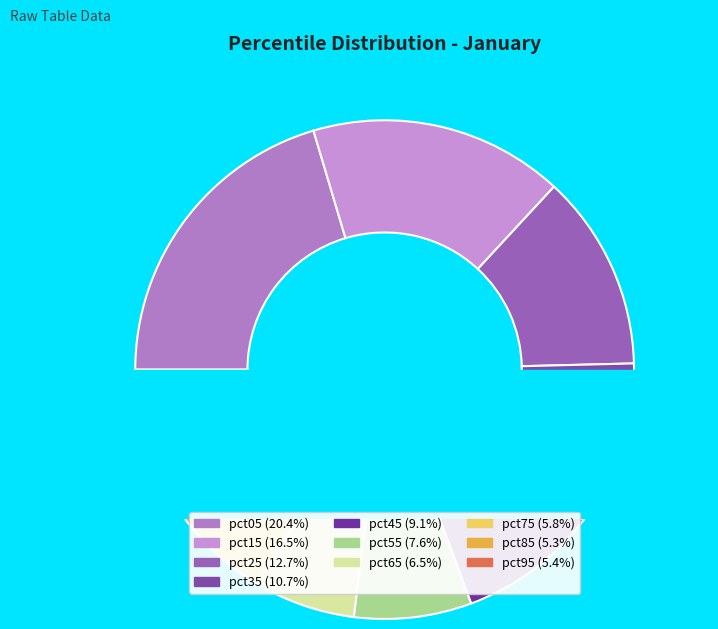

Is it true that pct15 is 16% of the pie?

True